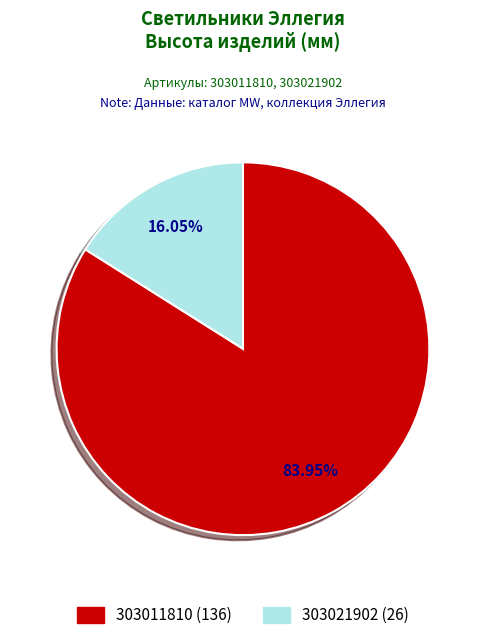

Is there any slice that represents more than half of the pie?

Yes